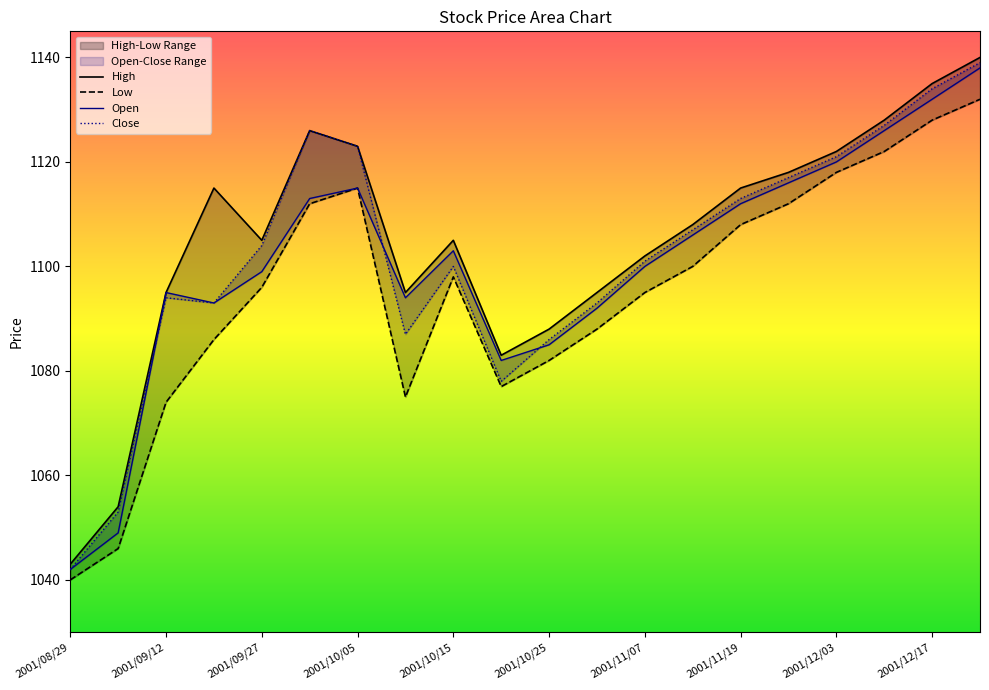

Is it true that Open equals 698 at 2001/11/01?

False